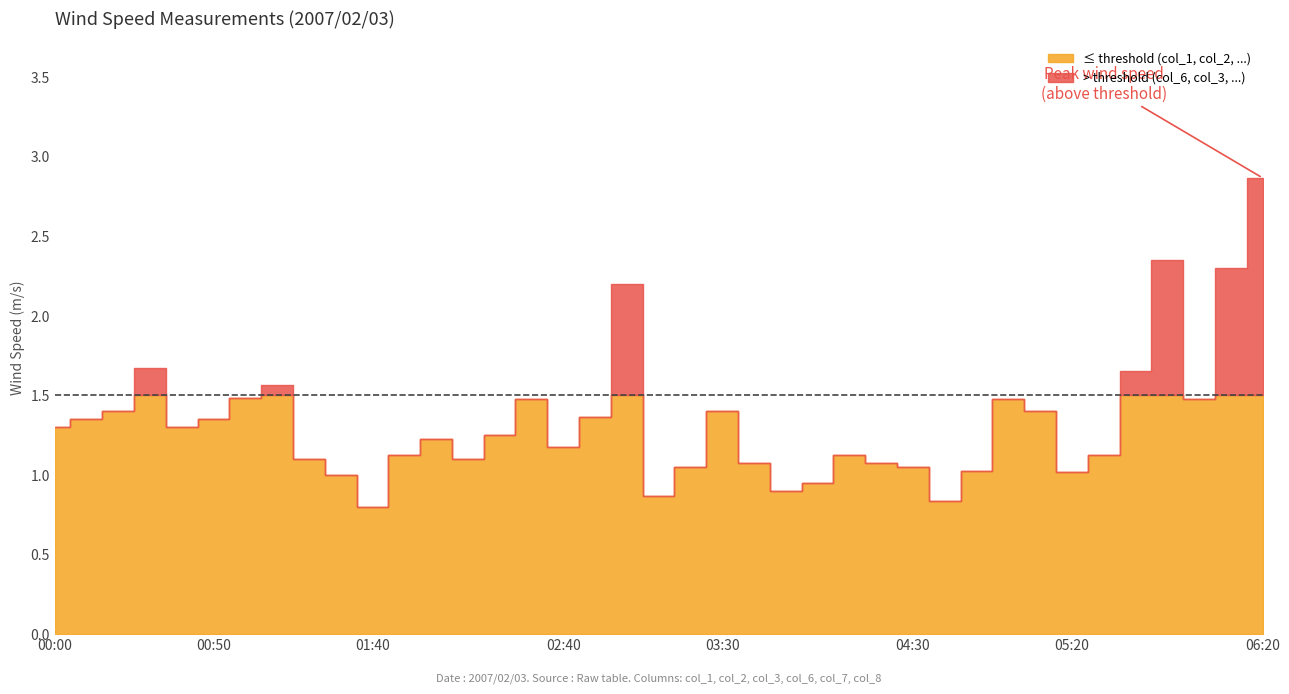

Does the chart display data point markers on the line(s)?

No